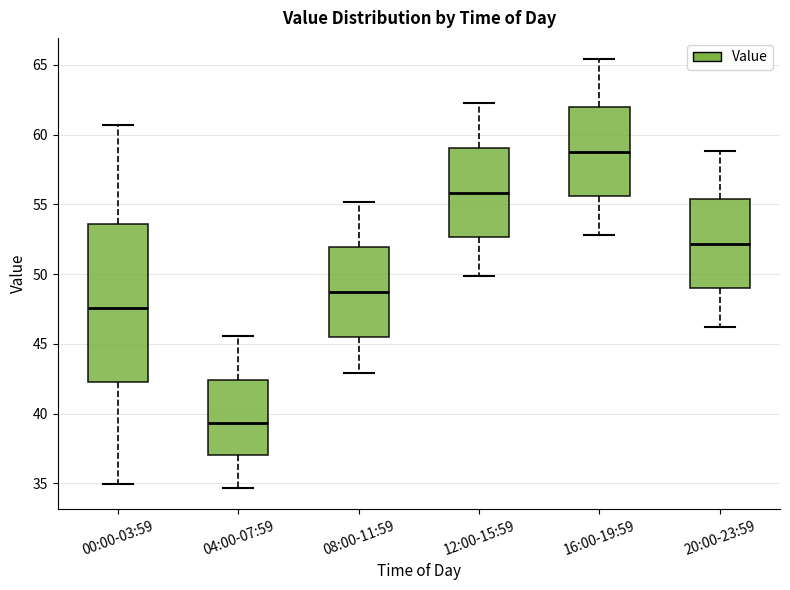

Which box's median line is the highest?

16:00-19:59